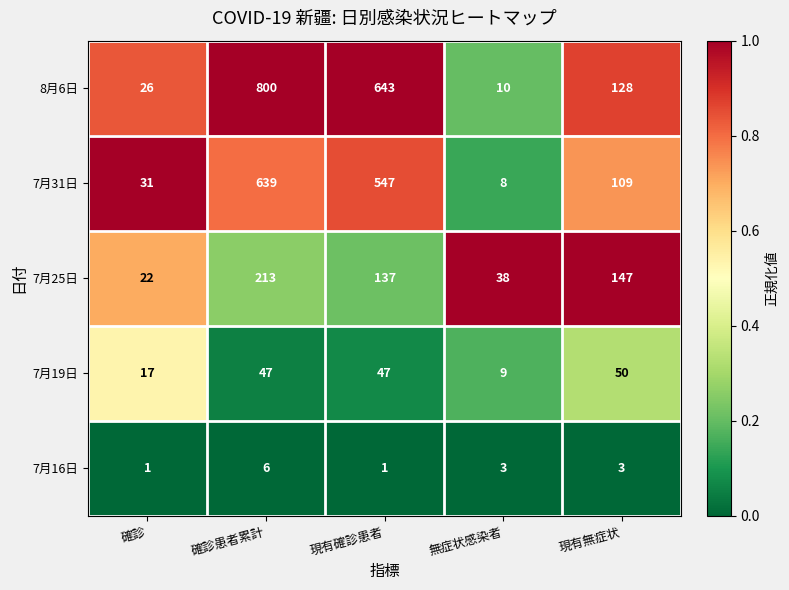

Which series has the largest range (max minus min)?

8月6日